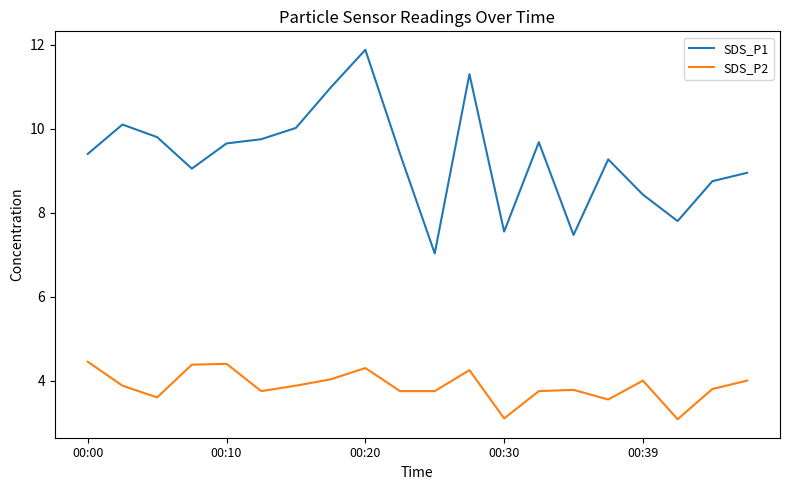

Which series has the largest total across all categories?

SDS_P1